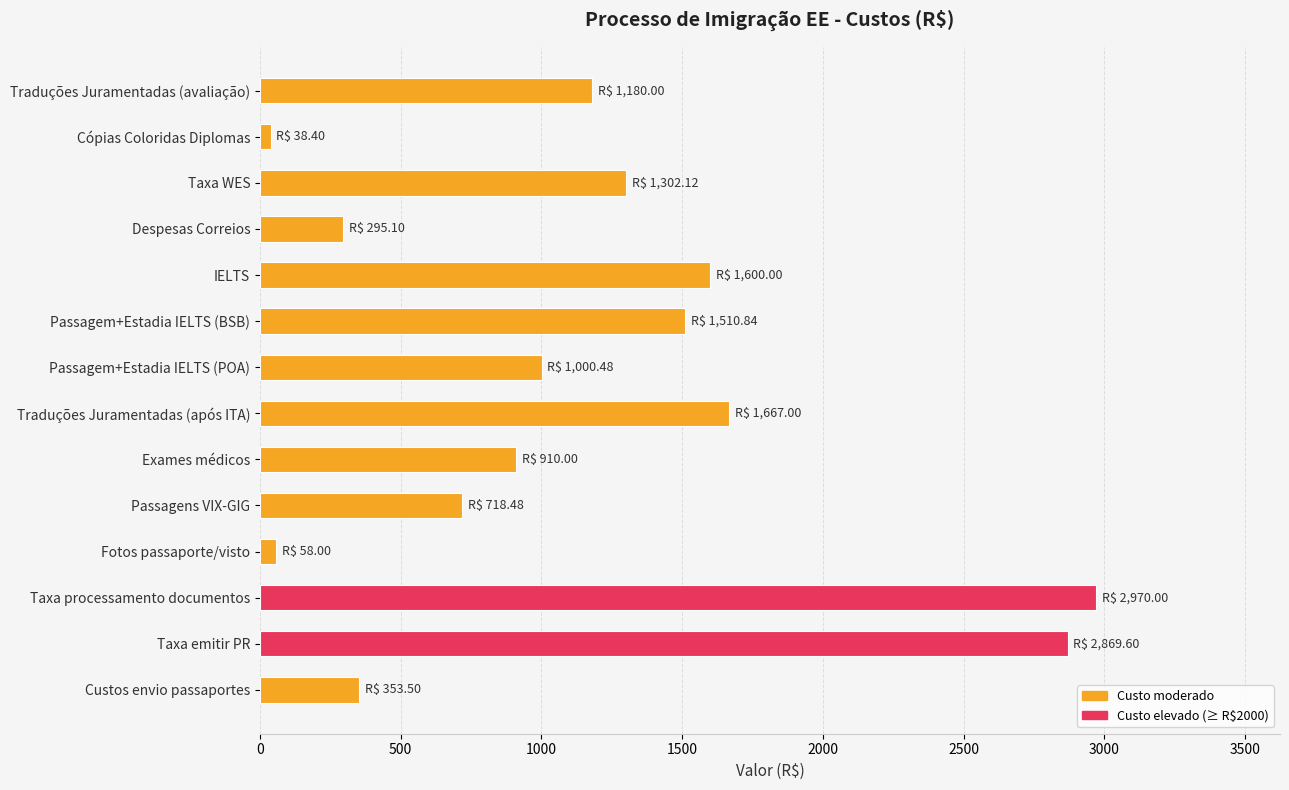

The chart shows a value of 1999.0 at Traduções Juramentadas (avaliação). True or false?

False